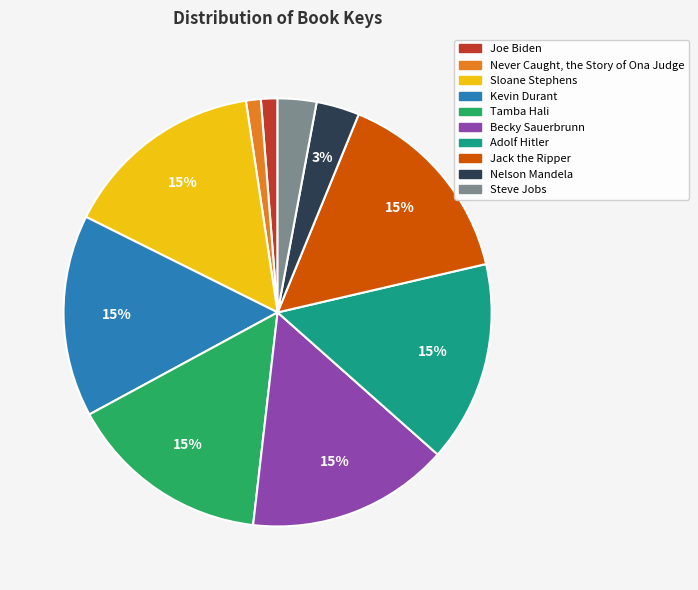

Approximately how many times larger is the value at Nelson Mandela compared to Adolf Hitler?

0.2